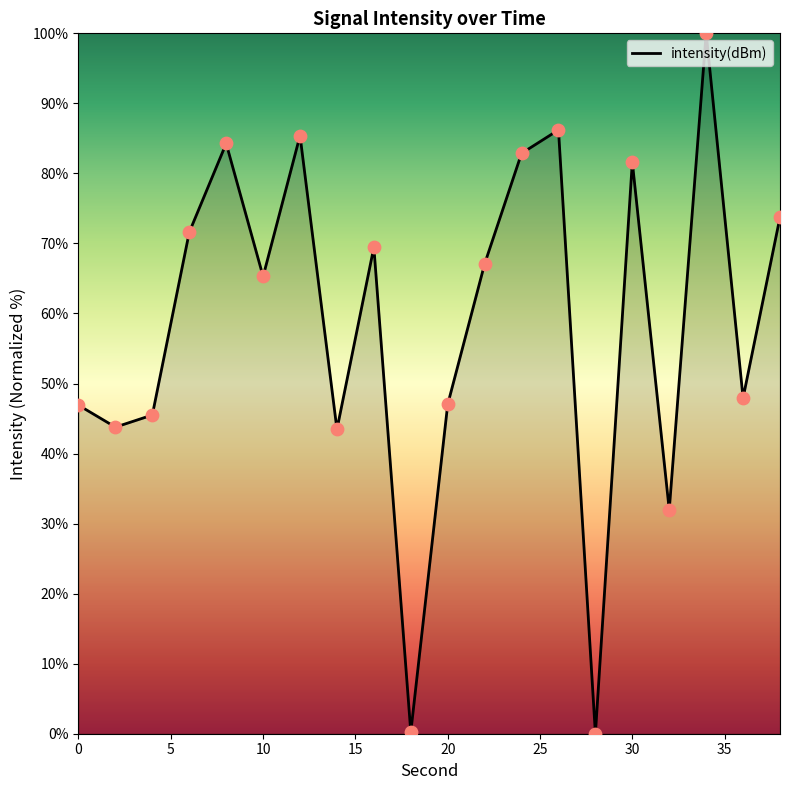

What is the difference between the maximum and minimum values?

100.0